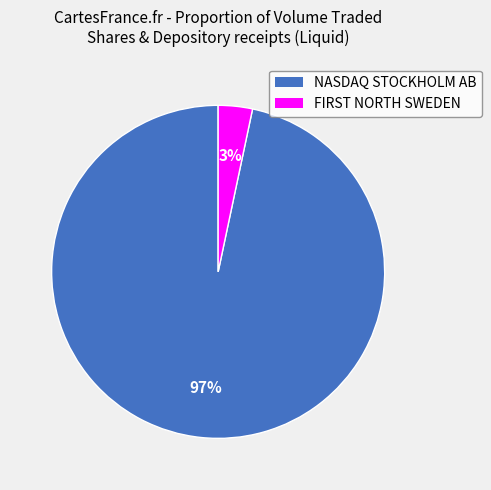

Which category has the biggest portion of the pie?

NASDAQ STOCKHOLM AB